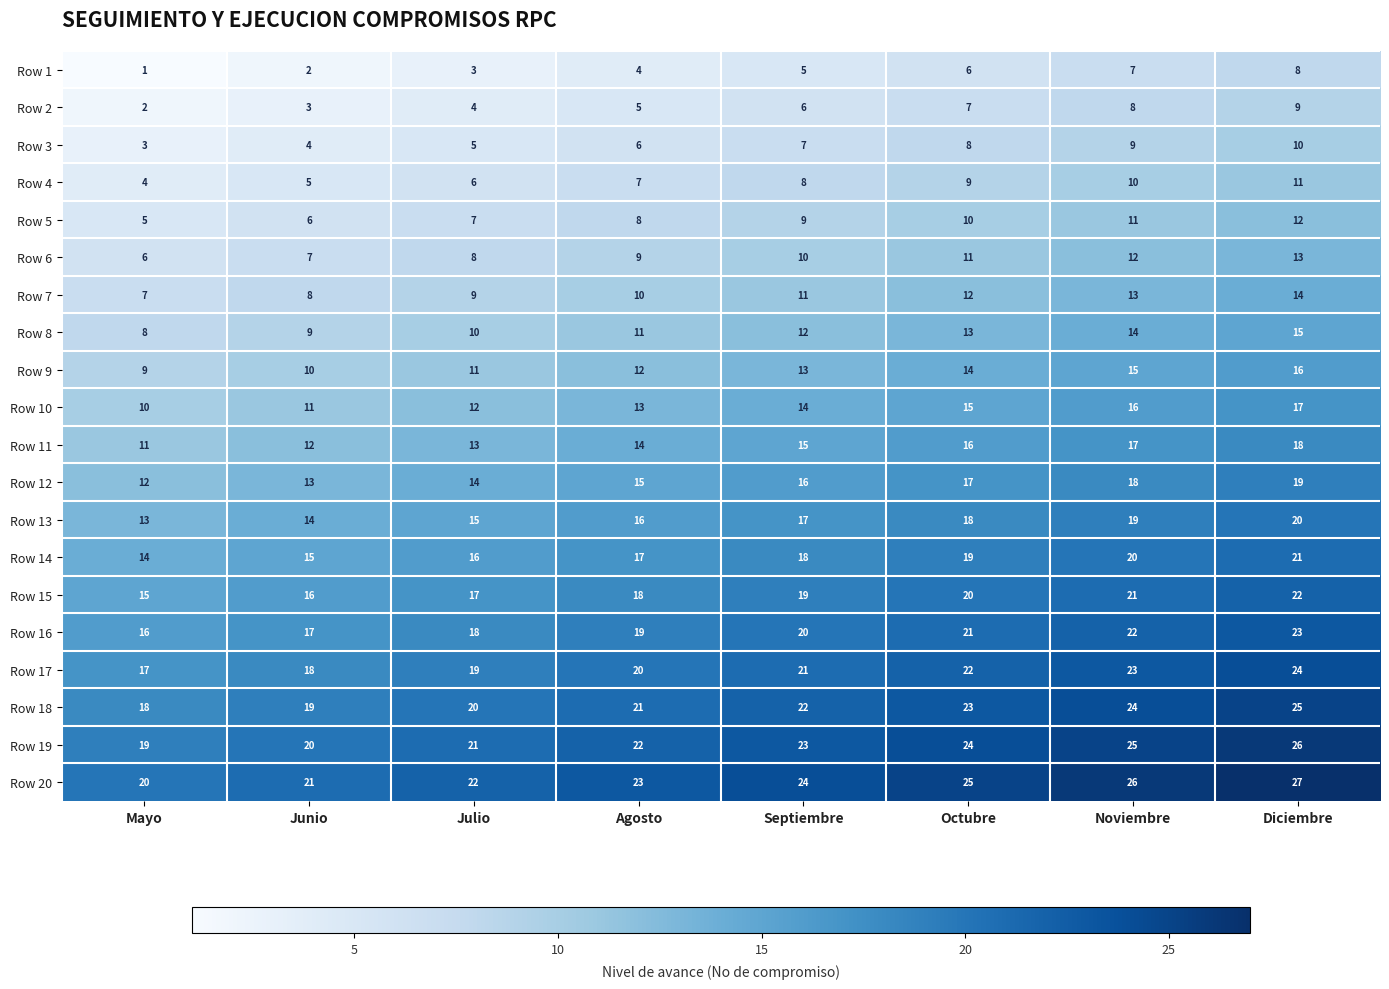

What is the difference between the maximum and minimum values in the Row 4 series?

7